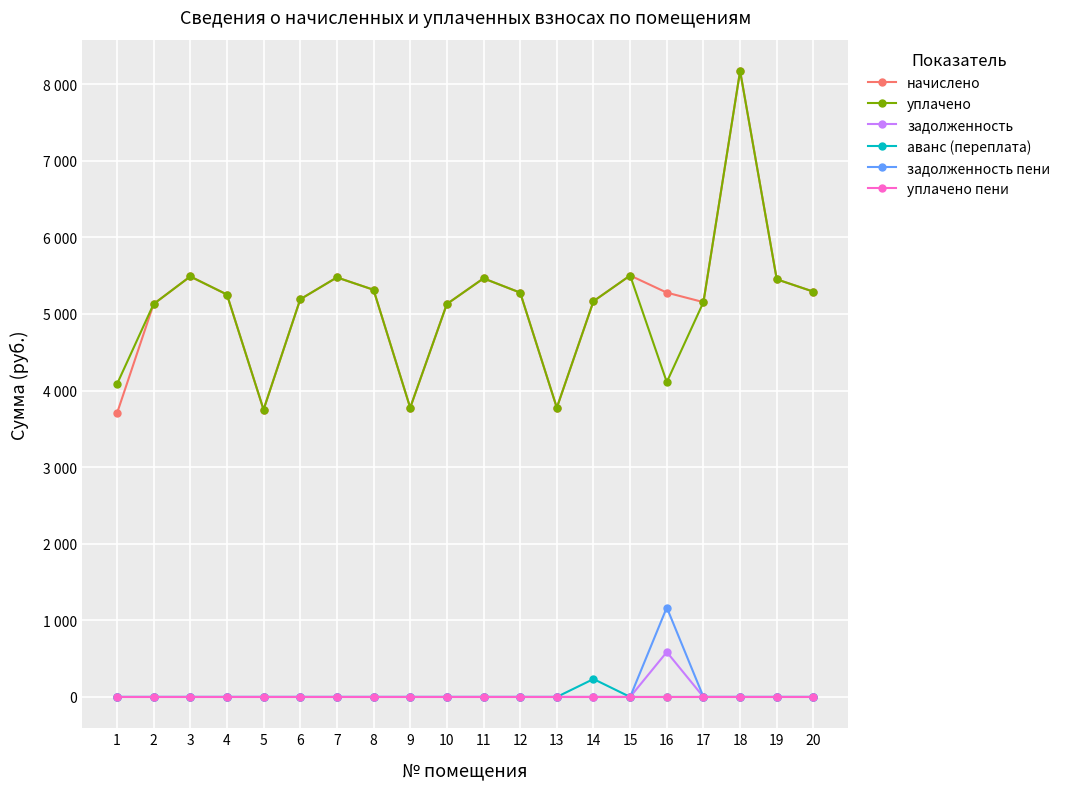

What are all the series names shown in the legend?

начислено, уплачено, задолженность, аванс (переплата), задолженность пени, уплачено пени